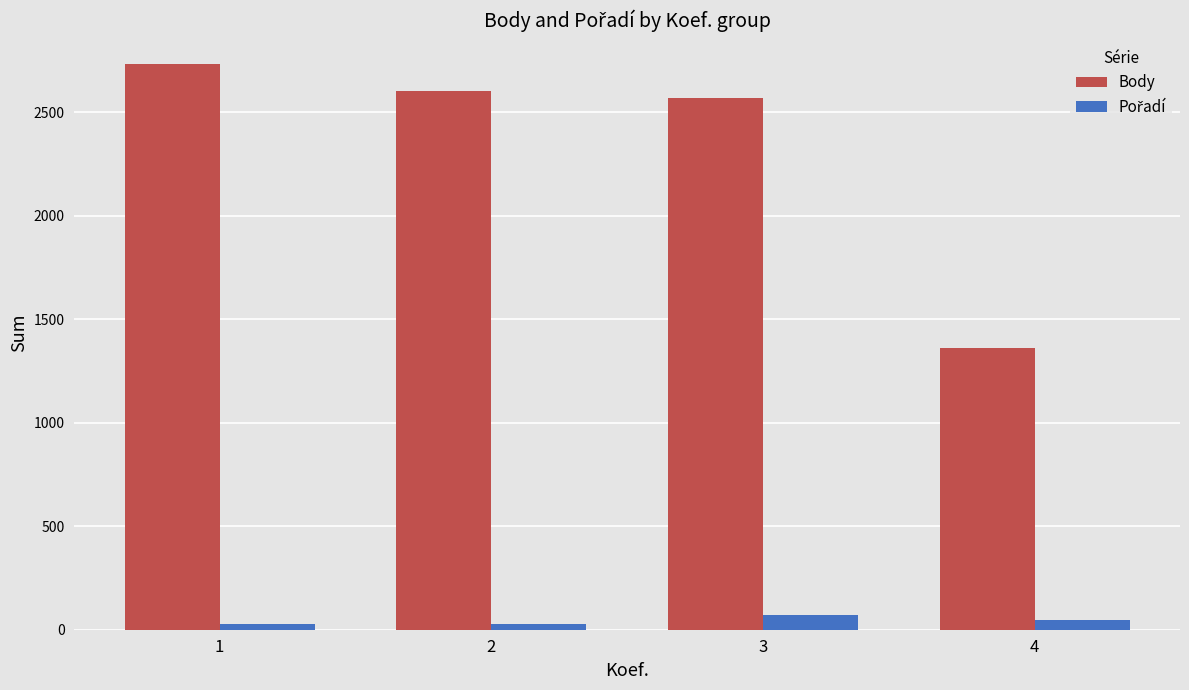

What is the difference between the maximum and minimum values in the Body series?

1370